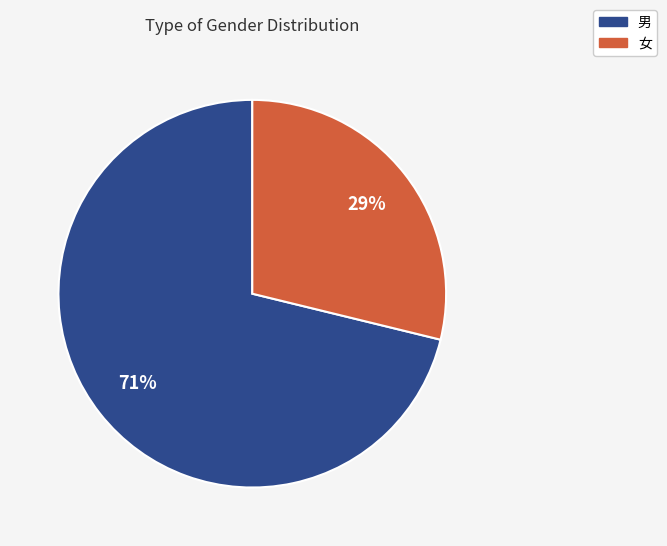

What is the largest slice in the pie chart?

男